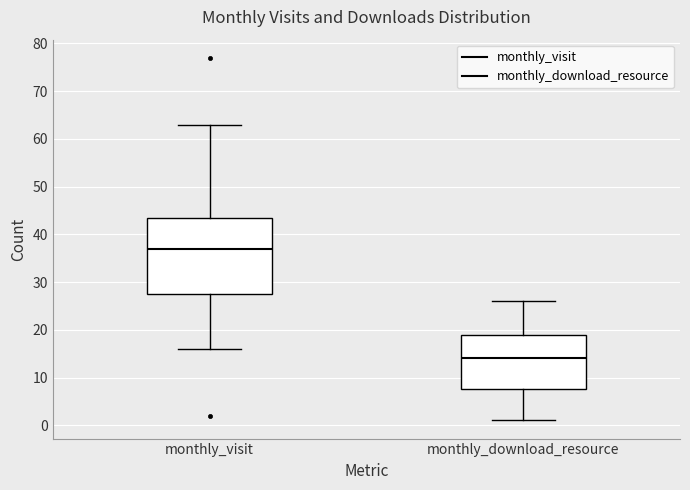

Which box's median line is the highest?

monthly_visit